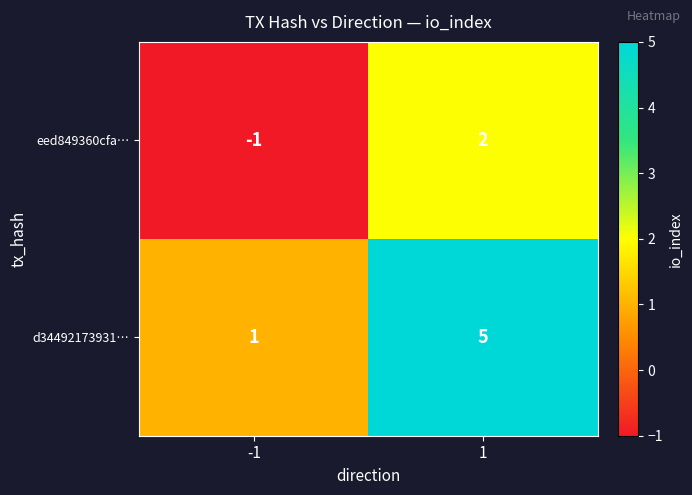

Reading right to left, transcribe all the data shown in this chart.

eed849360cfa…: 1=2	-1=-1
d34492173931…: 1=5	-1=1